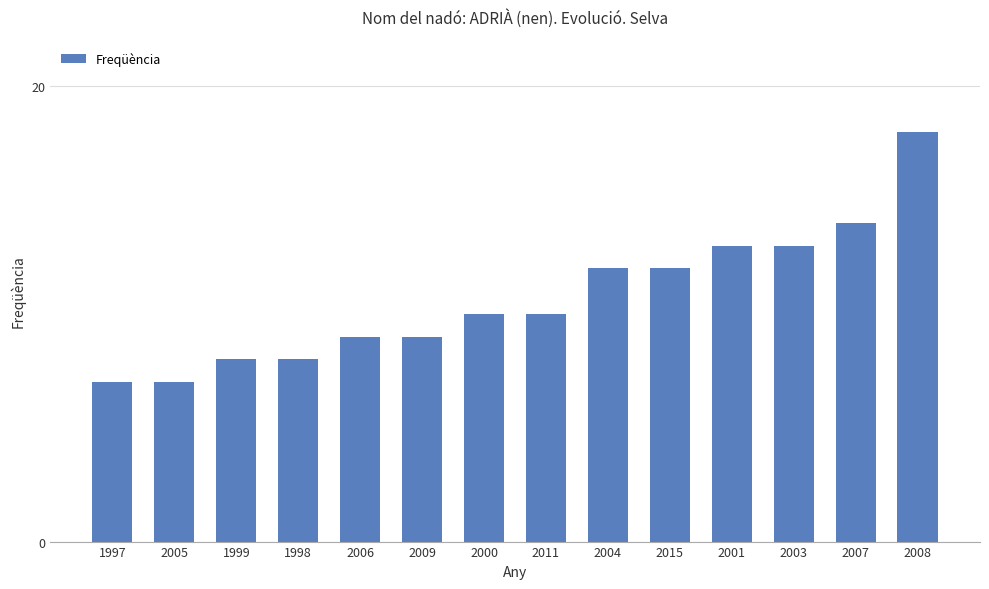

Reading right to left, list all the values displayed in this chart.

2008=18	2007=14	2003=13	2001=13	2015=12	2004=12	2011=10	2000=10	2009=9	2006=9	1998=8	1999=8	2005=7	1997=7